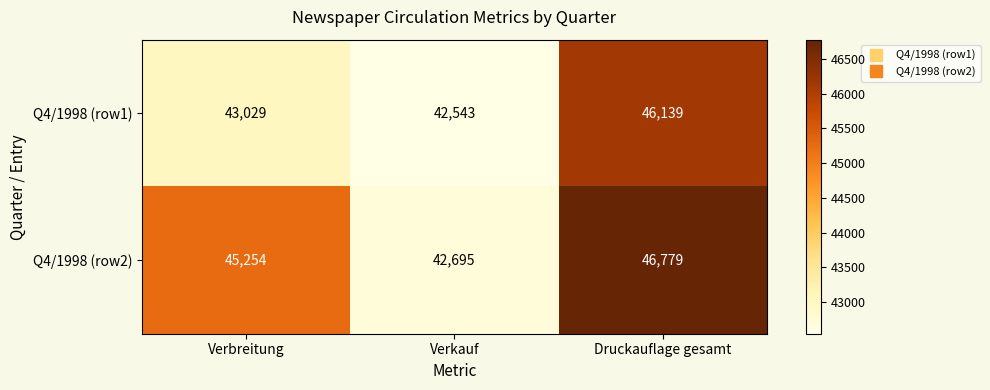

At Verkauf, list the series in order from smallest to largest.

Q4/1998 (row1), Q4/1998 (row2)